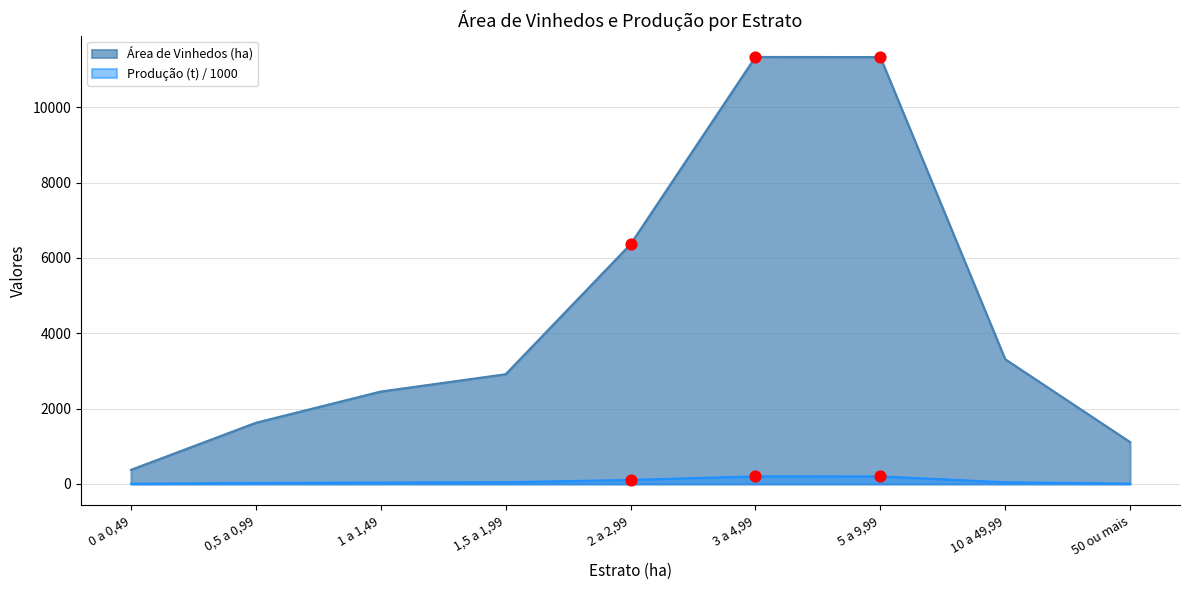

Which series contains the lowest Y value?

Produção (t)